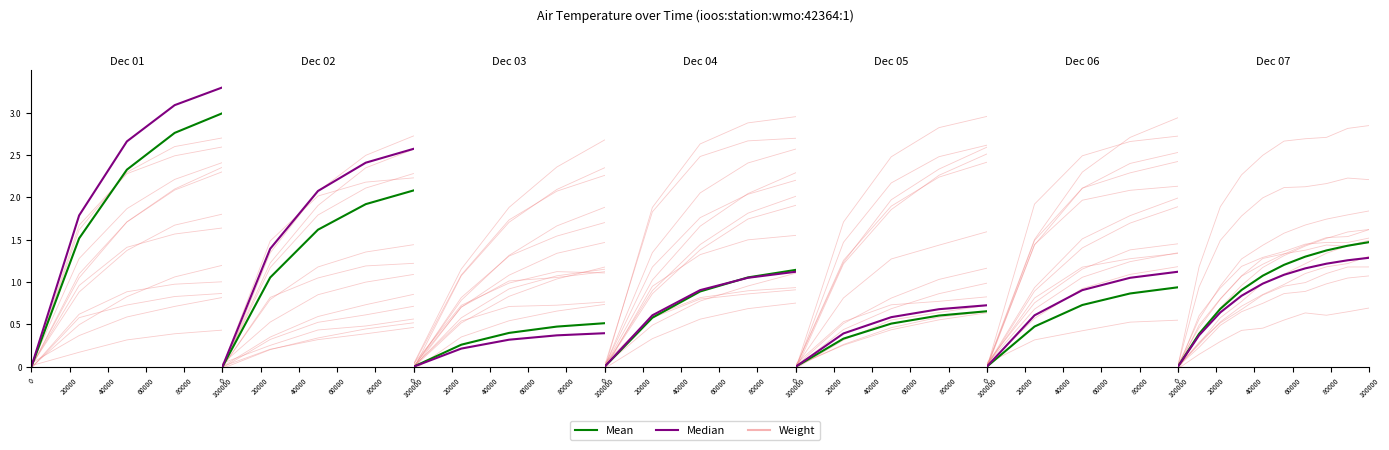

True or false: Weight has a value of 0.8 at 8.

False